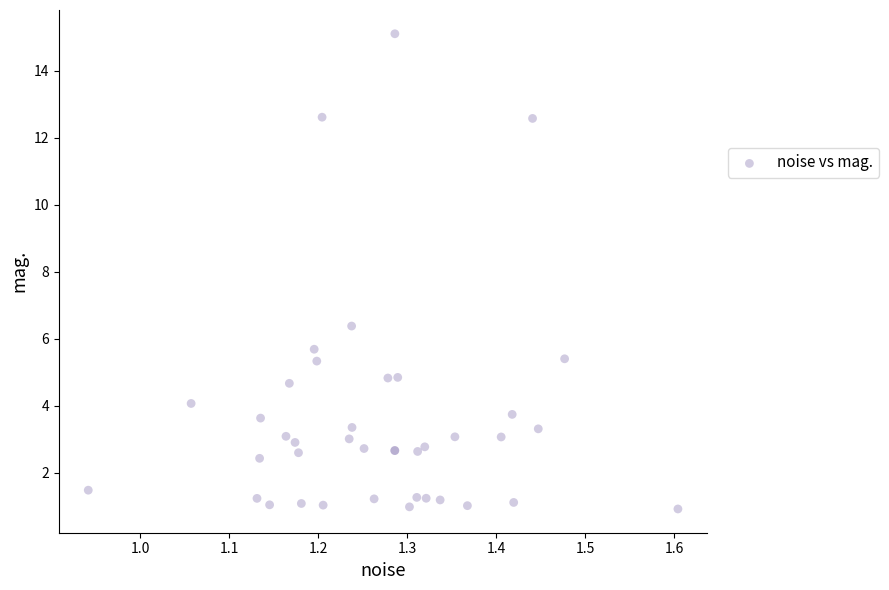

What Y value in the scatter plot is closest to 8?

6.4